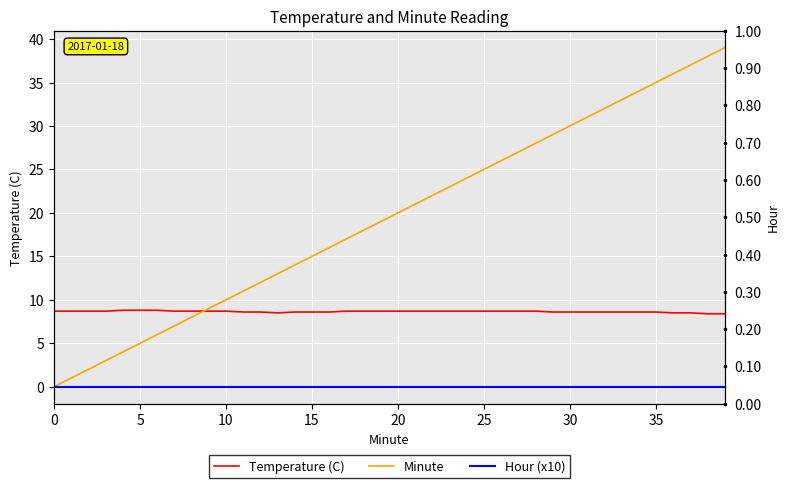

Which has a higher value, 21 or 13?

21